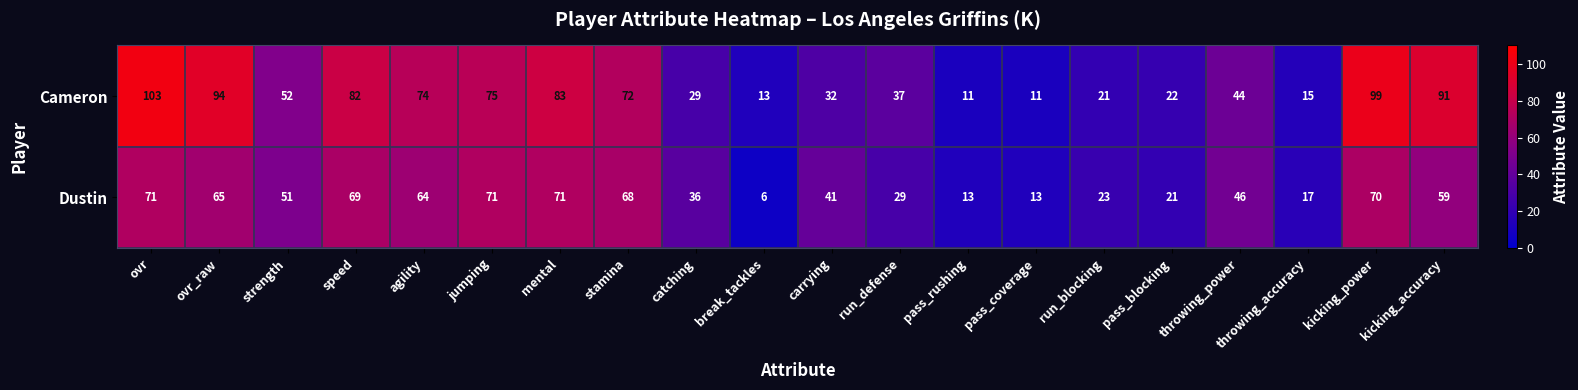

List the series in order of their peak value, lowest first.

Dustin, Cameron